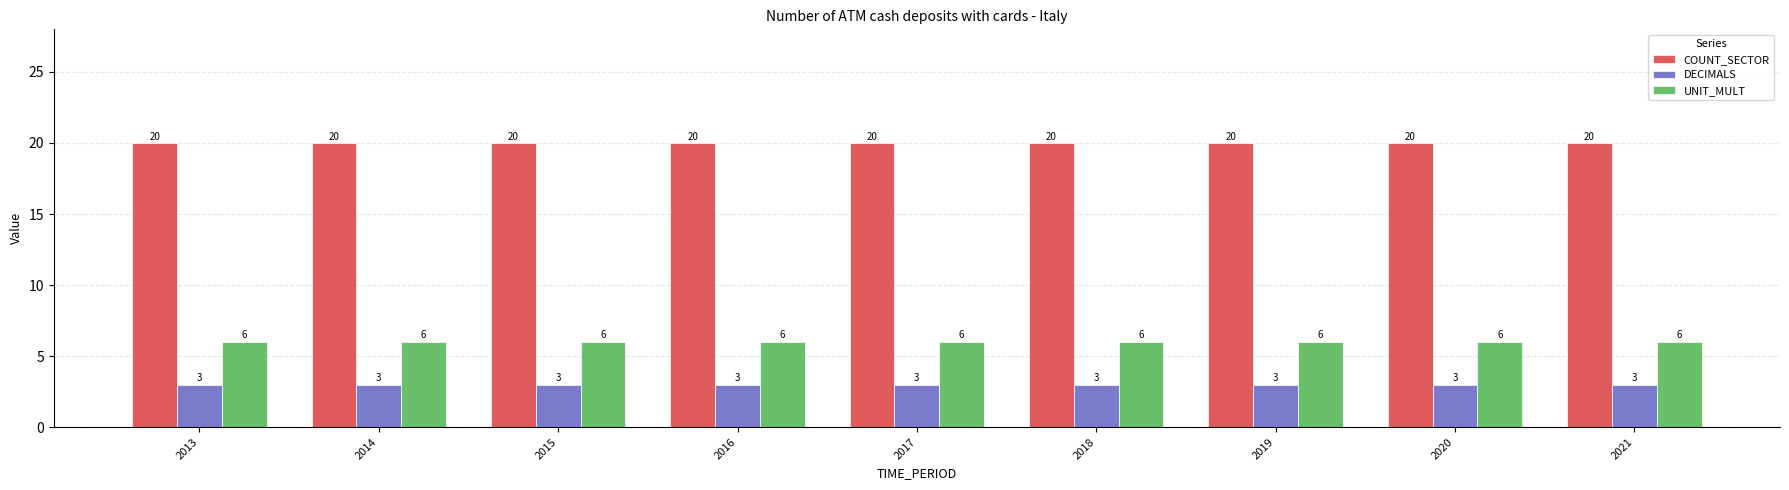

Rank the series by their average value, from lowest to highest.

DECIMALS, UNIT_MULT, COUNT_SECTOR